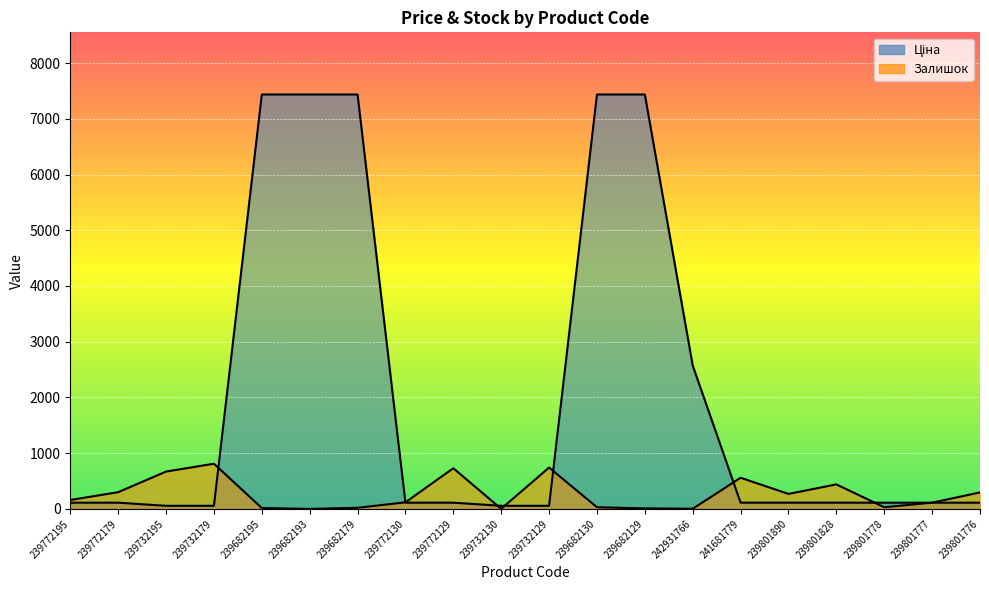

What are all the series names shown in the legend?

Ціна, Залишок